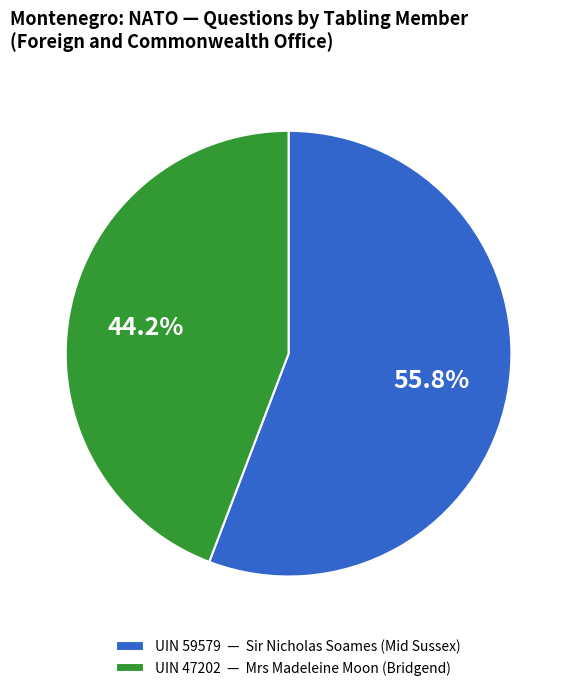

Which slice is the smallest?

UIN 47202 — Mrs Madeleine Moon (Bridgend)